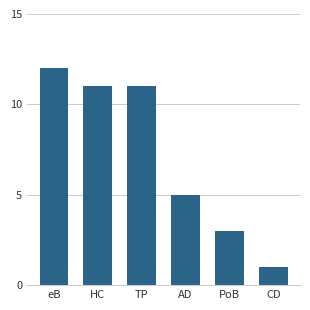

Reading left to right, list all the values displayed in this chart.

eB=12	HC=11	TP=11	AD=5	PoB=3	CD=1